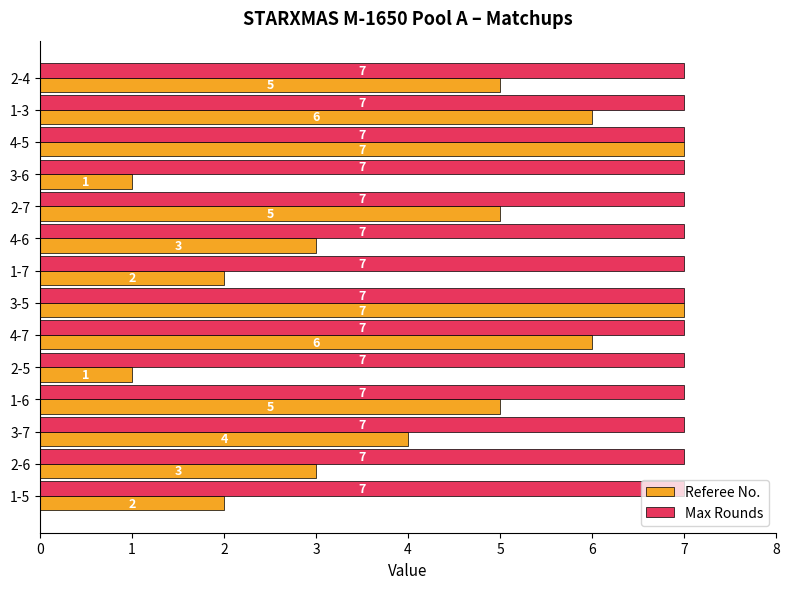

What value does the Referee No. series have at 4-5?

7